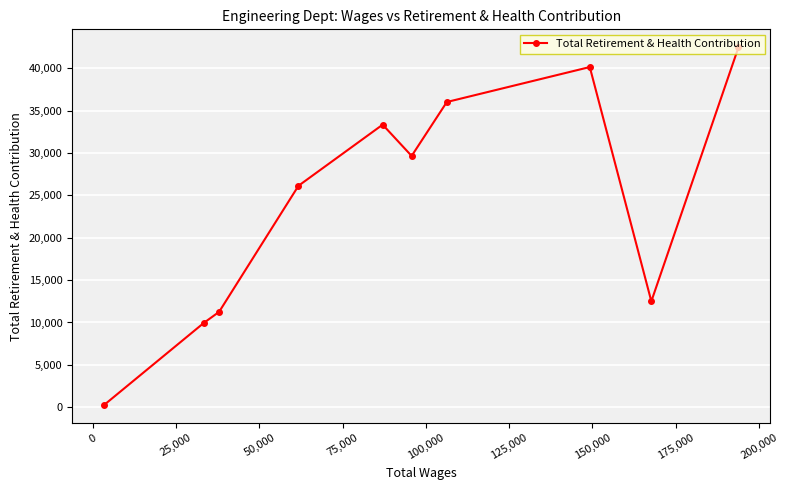

What is the difference between the maximum and minimum values?

42239